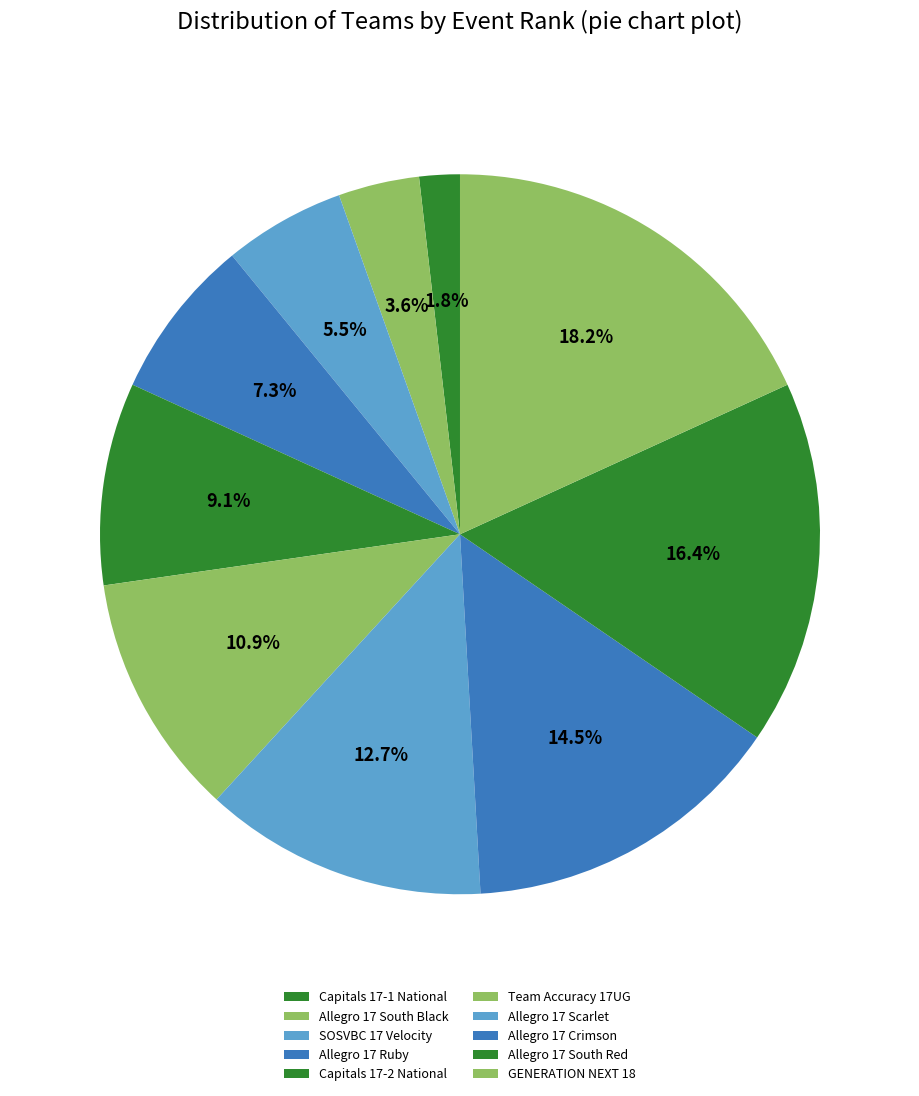

Is it true that Allegro 17 South Black is 17% of the pie?

False